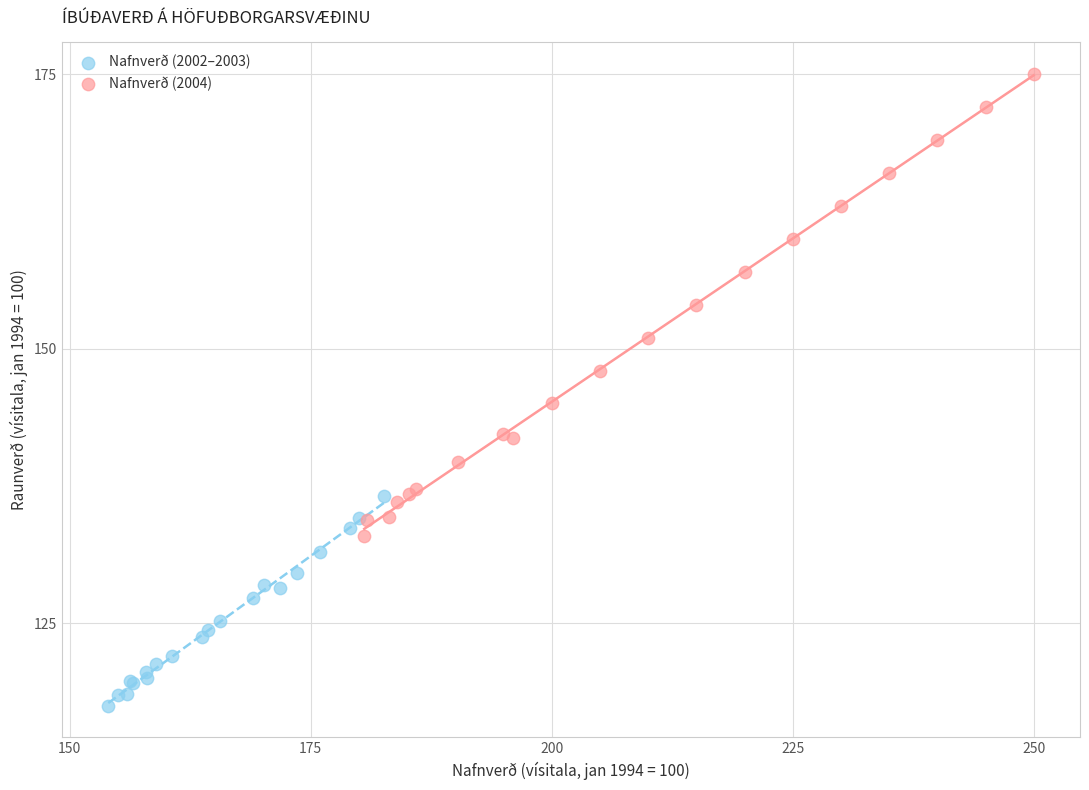

Which series reaches the minimum Y coordinate?

Nafnverð (2002–2003)